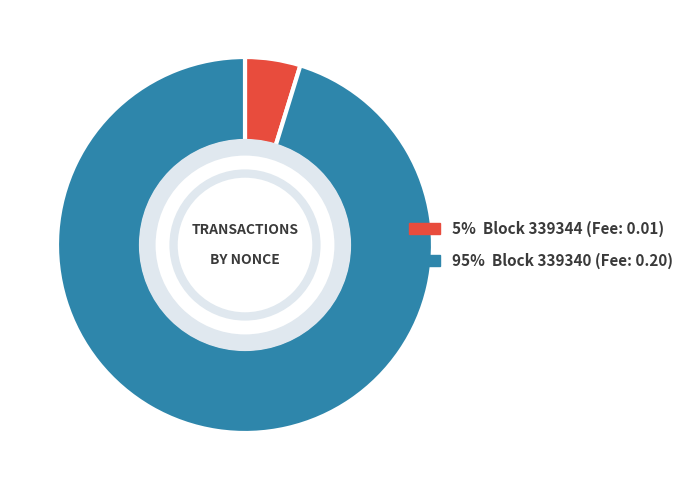

Does any single category account for the majority?

Yes